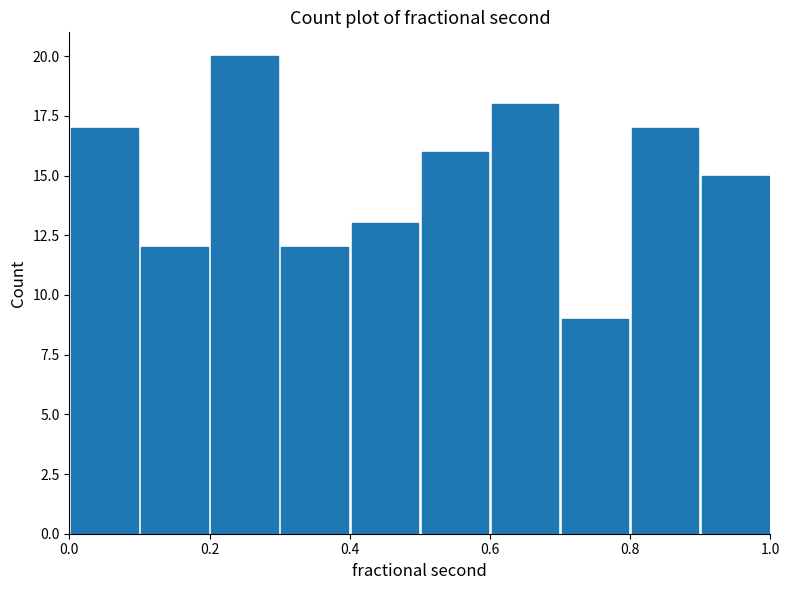

Reading left to right, list every bar in this chart as the range it spans on the x-axis followed by its height. The values are not printed on the chart, so give them approximately, as read against the axis.

0.0 to 0.1: 17
0.1 to 0.2: 12
0.2 to 0.3: 20
0.3 to 0.4: 12
0.4 to 0.5: 13
0.5 to 0.6: 16
0.6 to 0.7: 18
0.7 to 0.8: 9
0.8 to 0.9: 17
0.9 to 1.0: 15